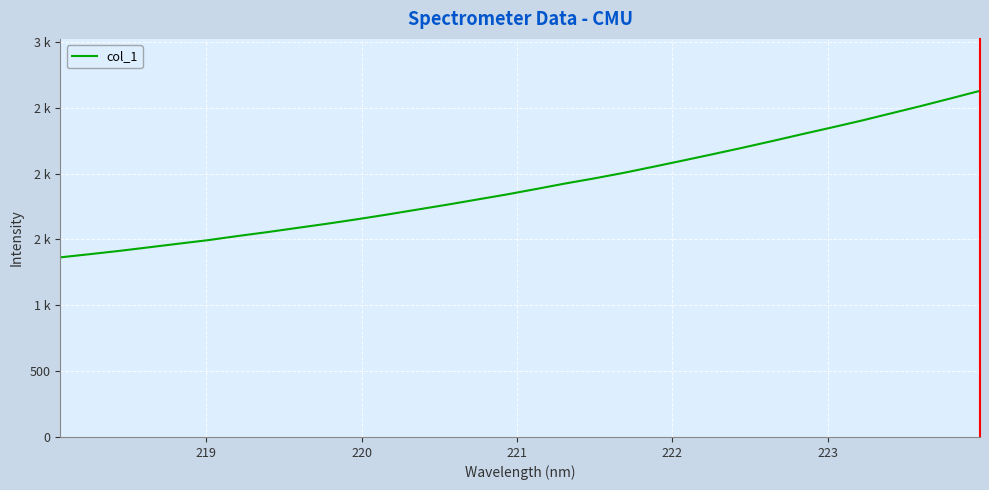

Is this an area chart (filled region under the line)?

No